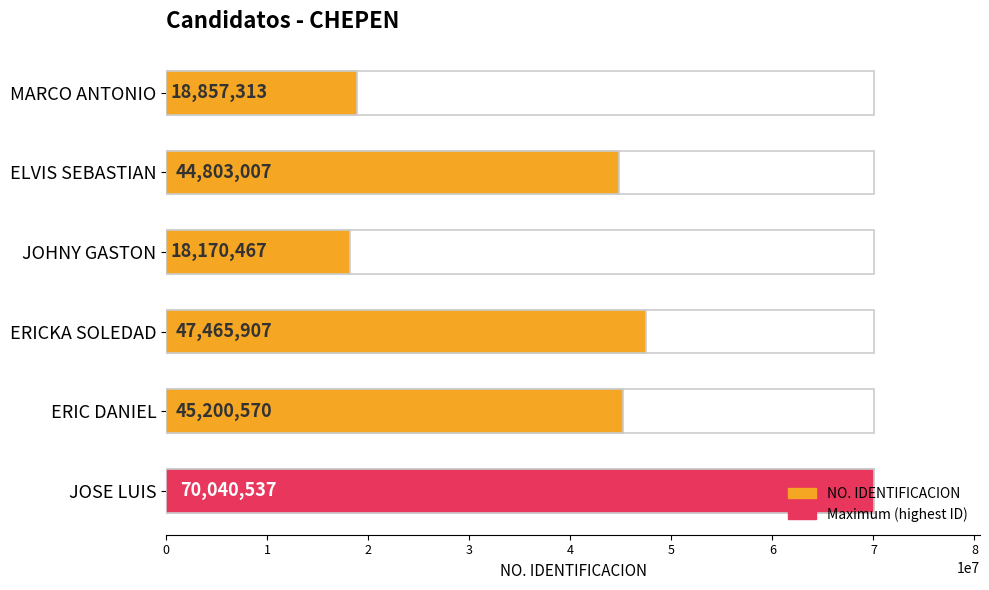

What is the value of the 2nd bar from the left?

44803007